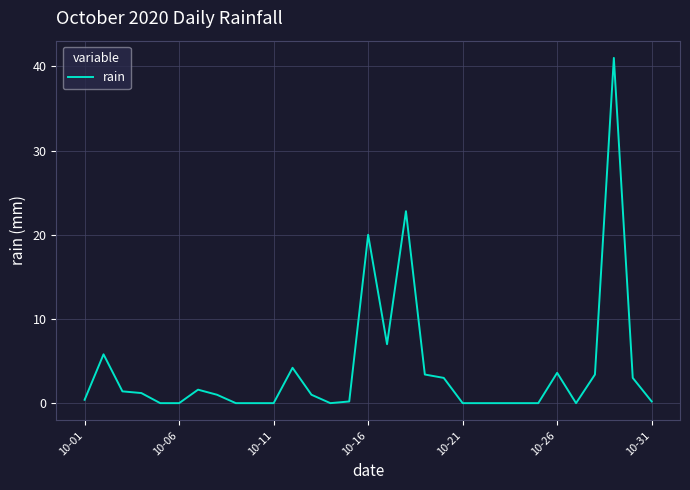

What is the difference between the maximum and minimum values?

41.0